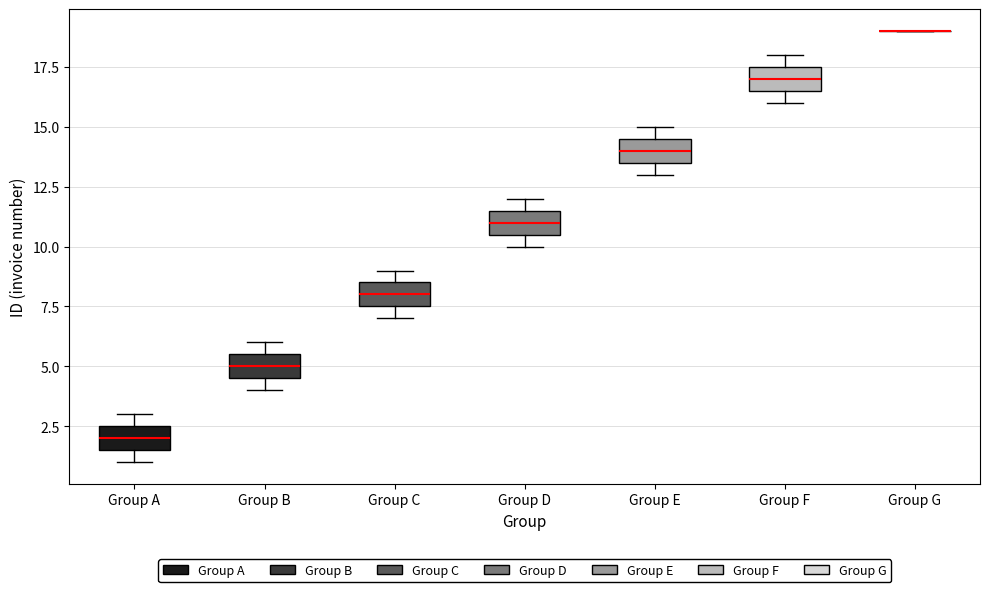

Reading left to right, read every box against the y-axis: the position of its median line, the range the box covers, and the ends of its whiskers. The values are not printed on the chart, so give them approximately, as read against the axis.

Group A: median 2.0, box 1.5 to 2.5, whiskers 1.0 to 3.0
Group B: median 5.0, box 4.5 to 5.5, whiskers 4.0 to 6.0
Group C: median 8.0, box 7.5 to 8.5, whiskers 7.0 to 9.0
Group D: median 11.0, box 10.5 to 11.5, whiskers 10.0 to 12.0
Group E: median 14.0, box 13.5 to 14.5, whiskers 13.0 to 15.0
Group F: median 17.0, box 16.5 to 17.5, whiskers 16.0 to 18.0
Group G: box collapsed to a line at 19.0, whiskers 19.0 to 19.0